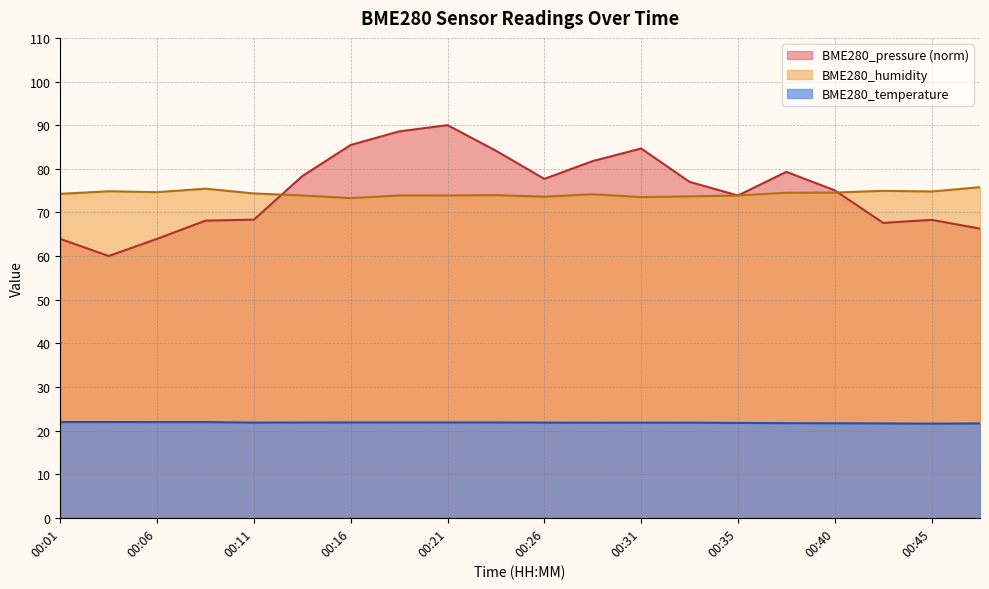

The BME280_humidity series shows 48.8 at 00:48. True or false?

False